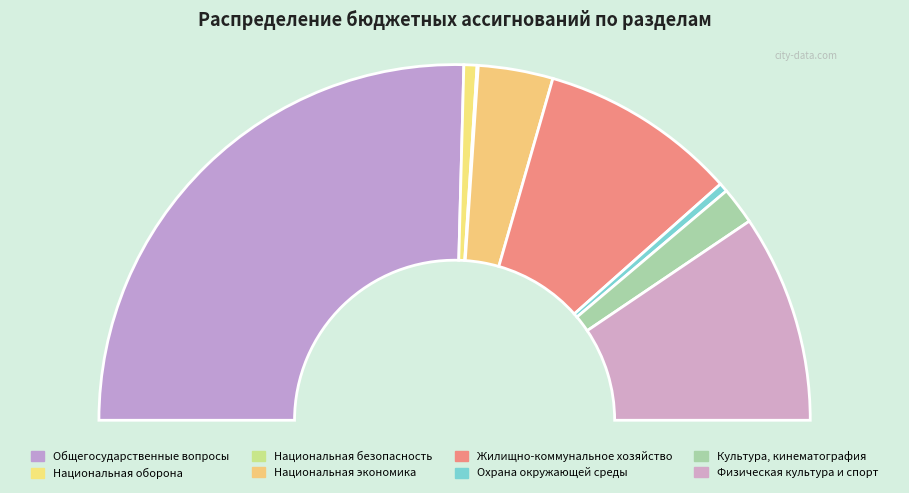

Do Жилищно-коммунальное хозяйство and Охрана окружающей среды together represent more than half of the pie?

No